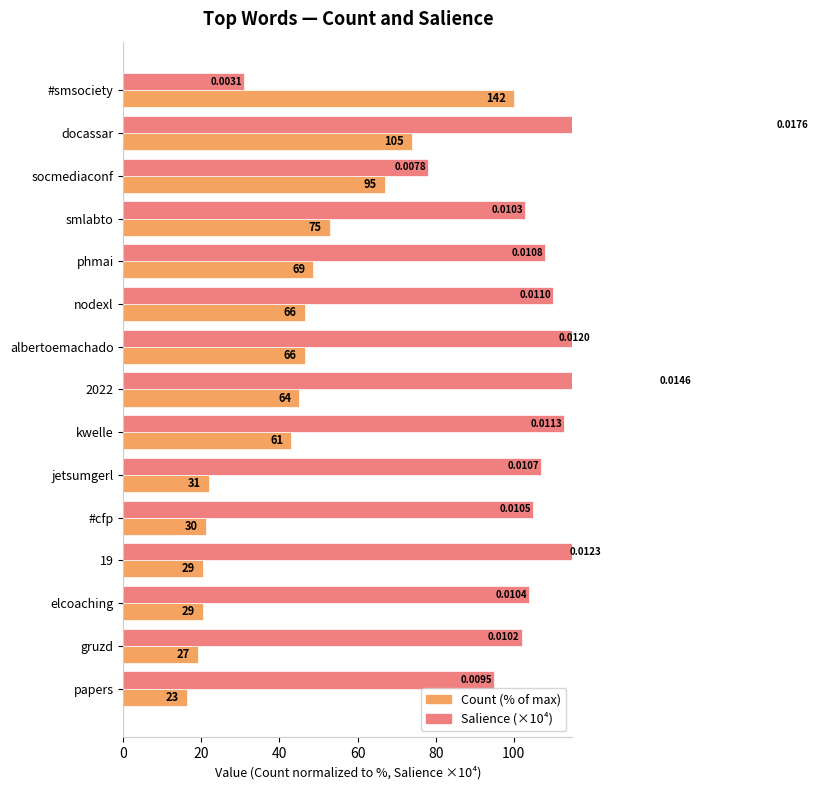

What is the total value across all series at 2022?

191.1